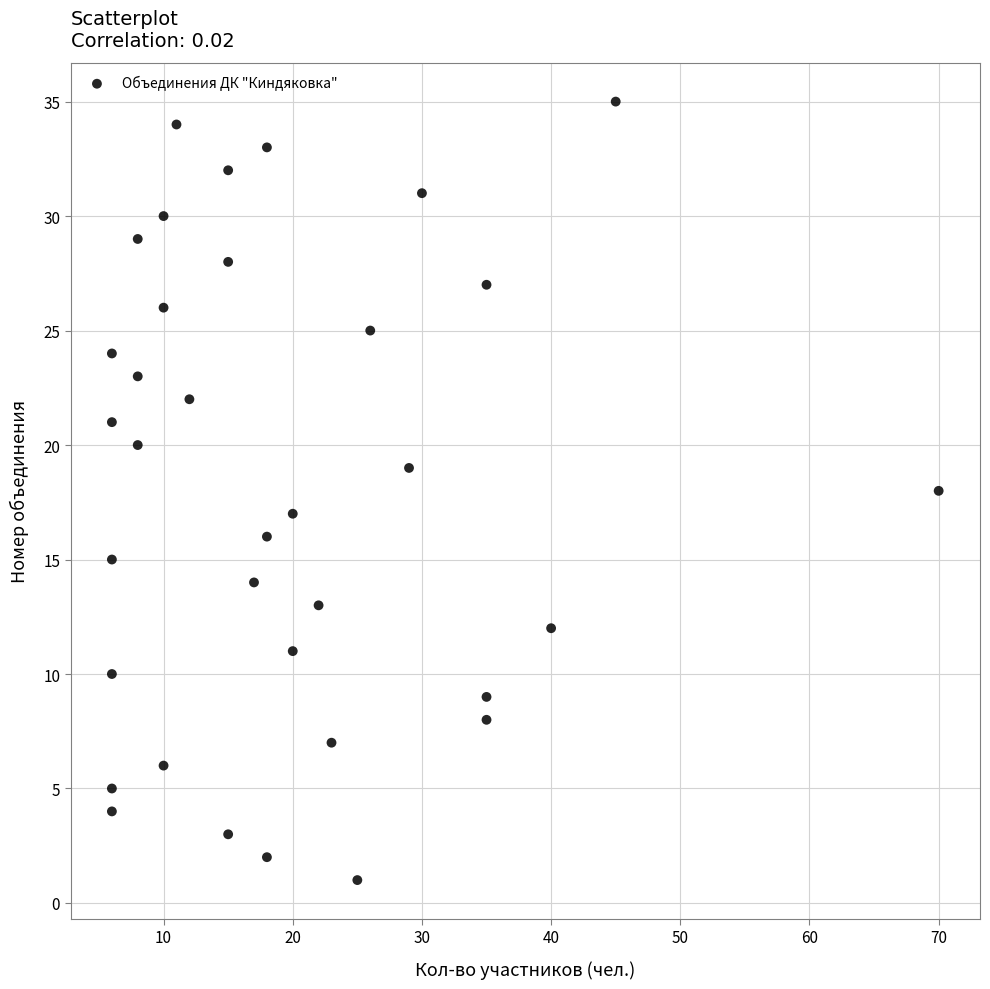

What is the range of X values (max minus min)?

64